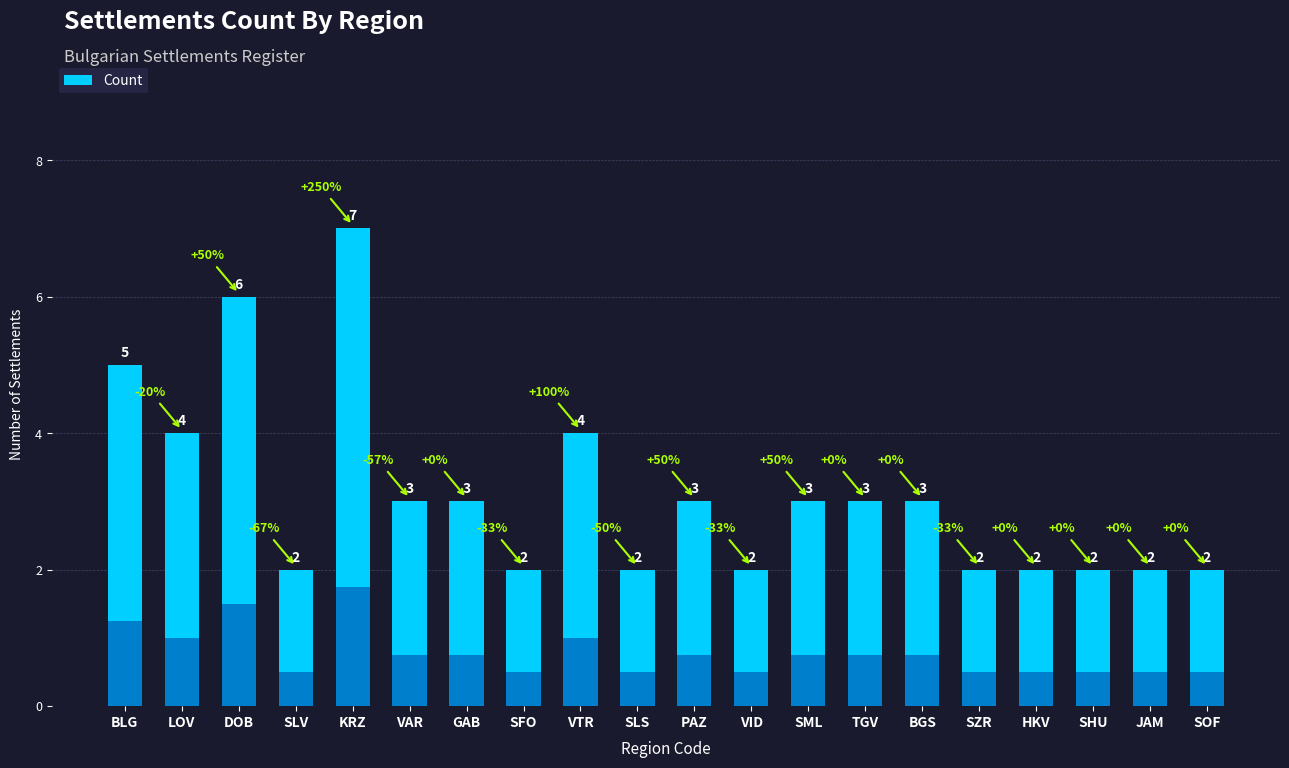

What is the change in value from SLV to KRZ?

+5